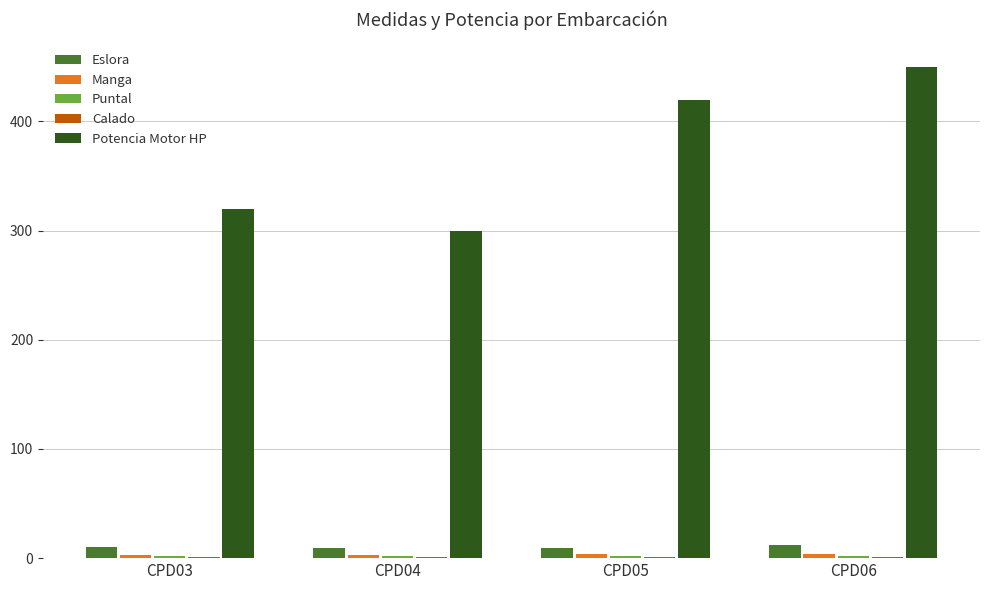

Between CPD04 and CPD05, which series saw the biggest shift?

Potencia Motor HP